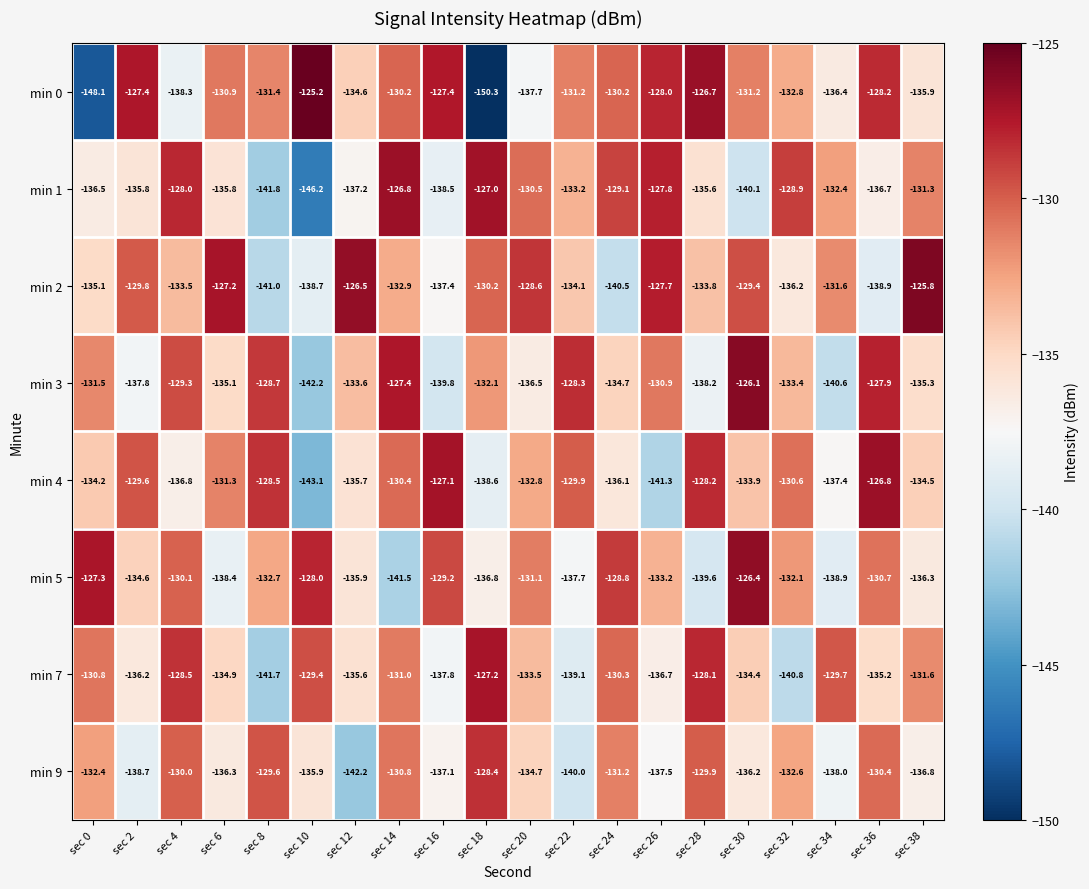

How many data points in min 4 are less than -132?

11